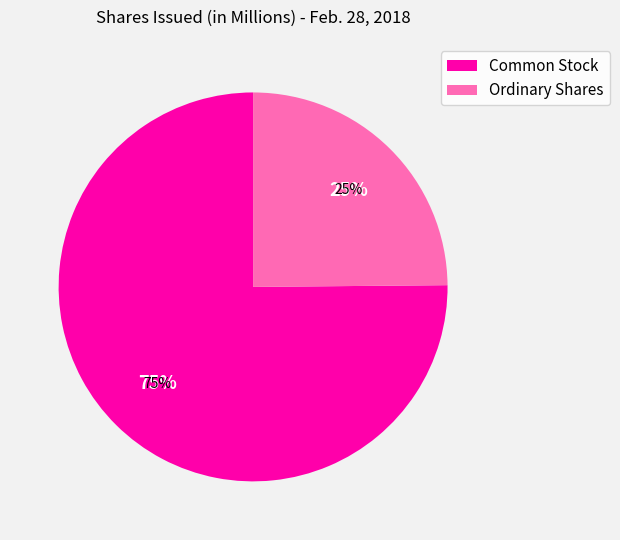

Is there a majority slice in this chart?

Yes